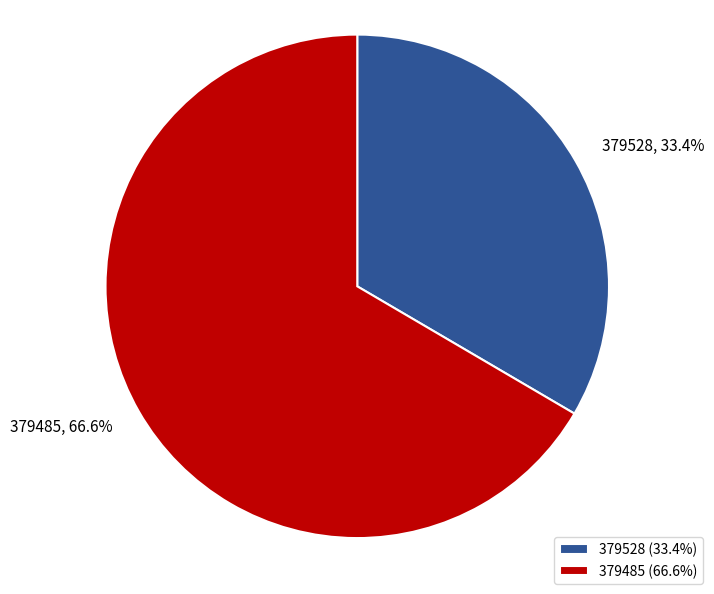

Is it true that 379485 is 67% of the pie?

True